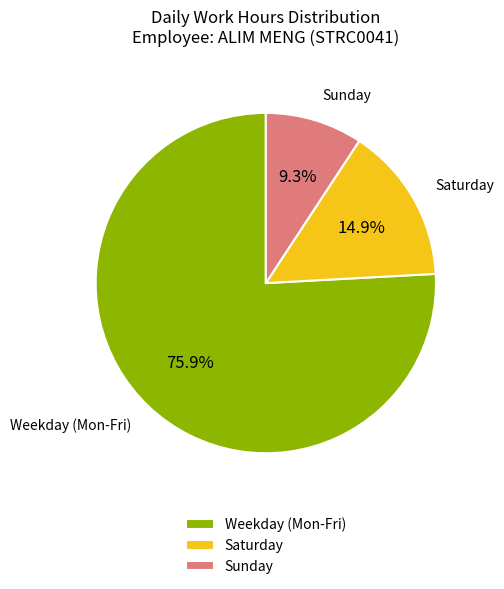

What portion of the pie excludes Sunday?

90.7%